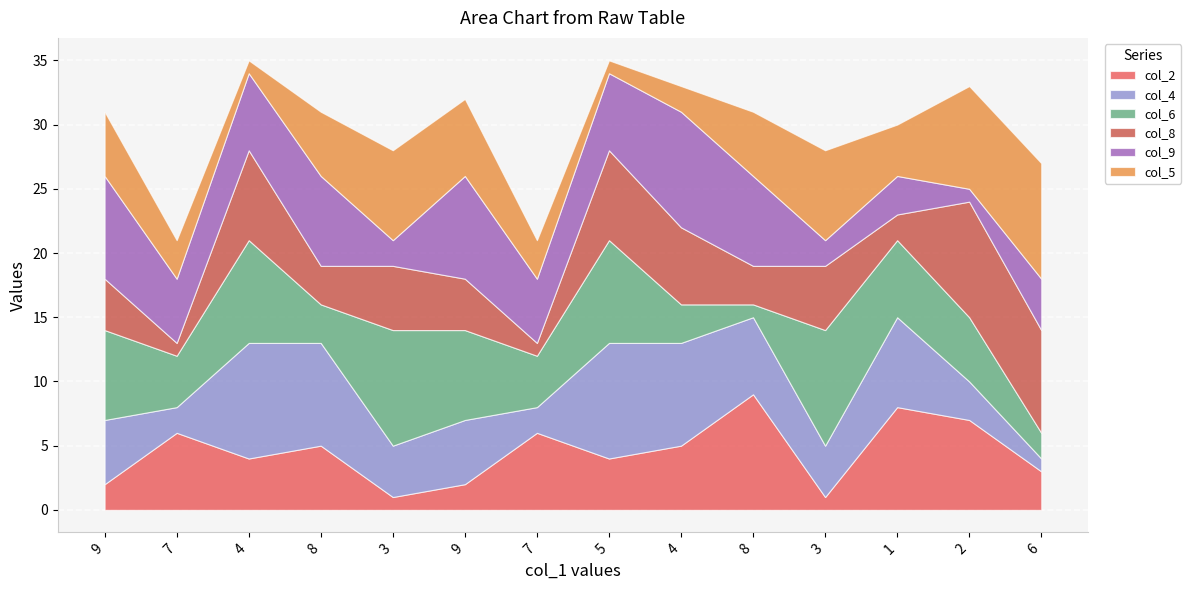

What is the smallest value displayed?

1